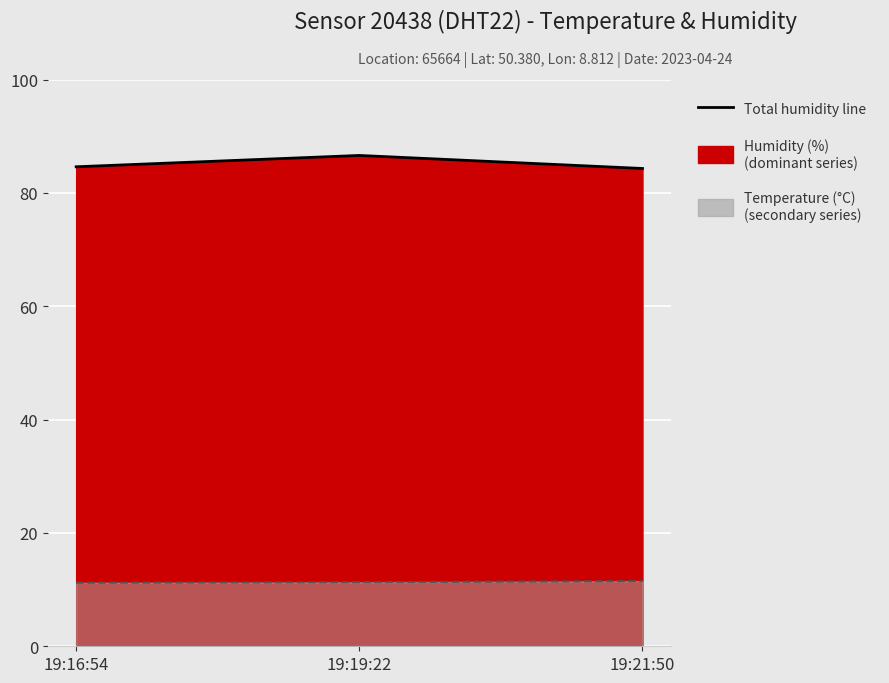

At which label does temperature reach its peak?

19:21:50